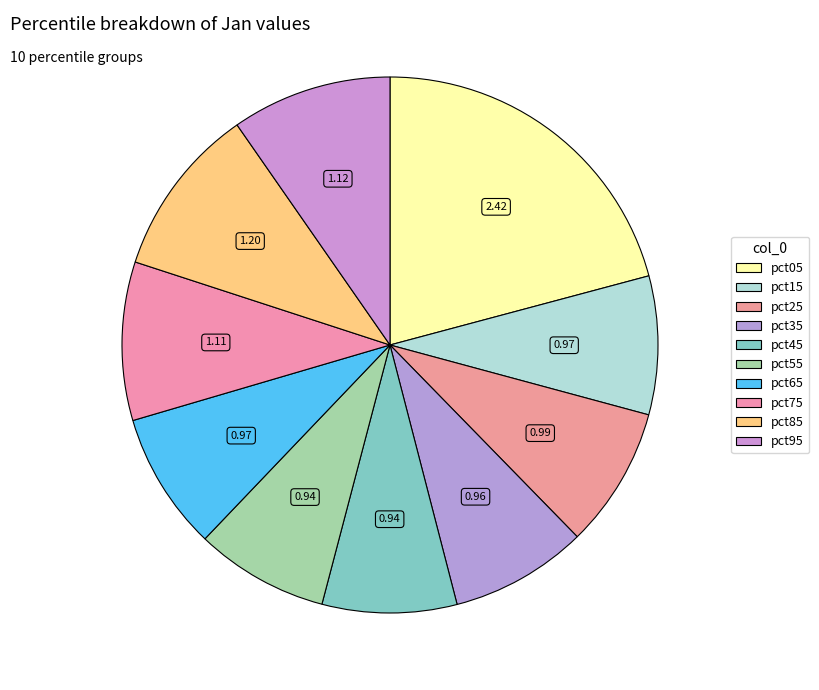

Count the number of slices in the pie.

10